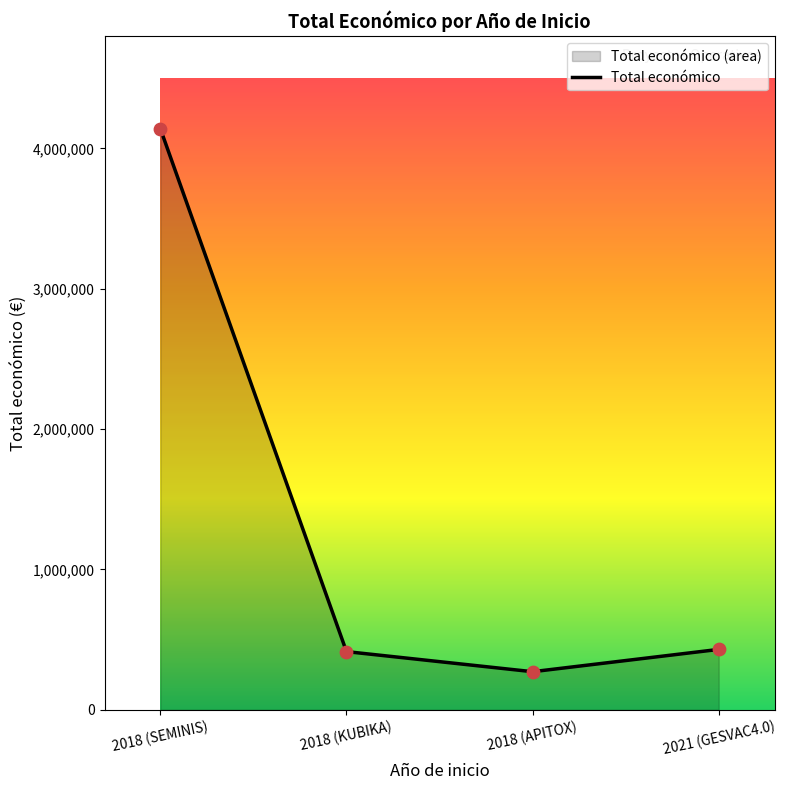

What is the ratio of the value at 2018 (APITOX) to the value at 2021 (GESVAC4.0)?

0.6